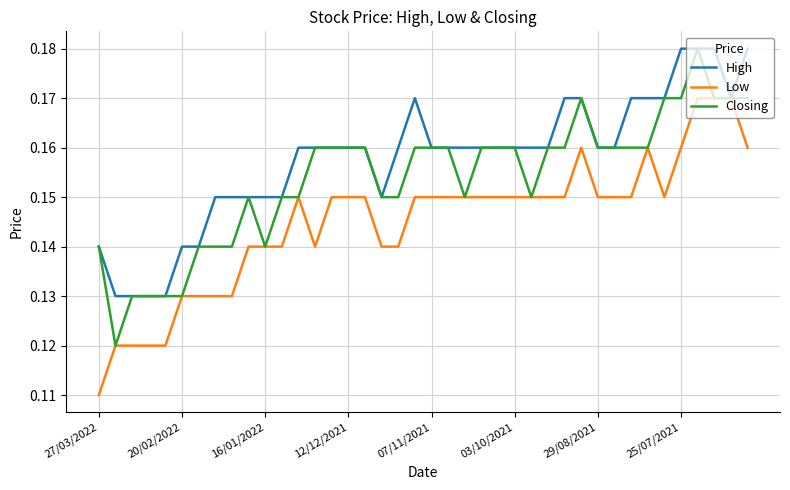

Which series has the largest total across all categories?

High